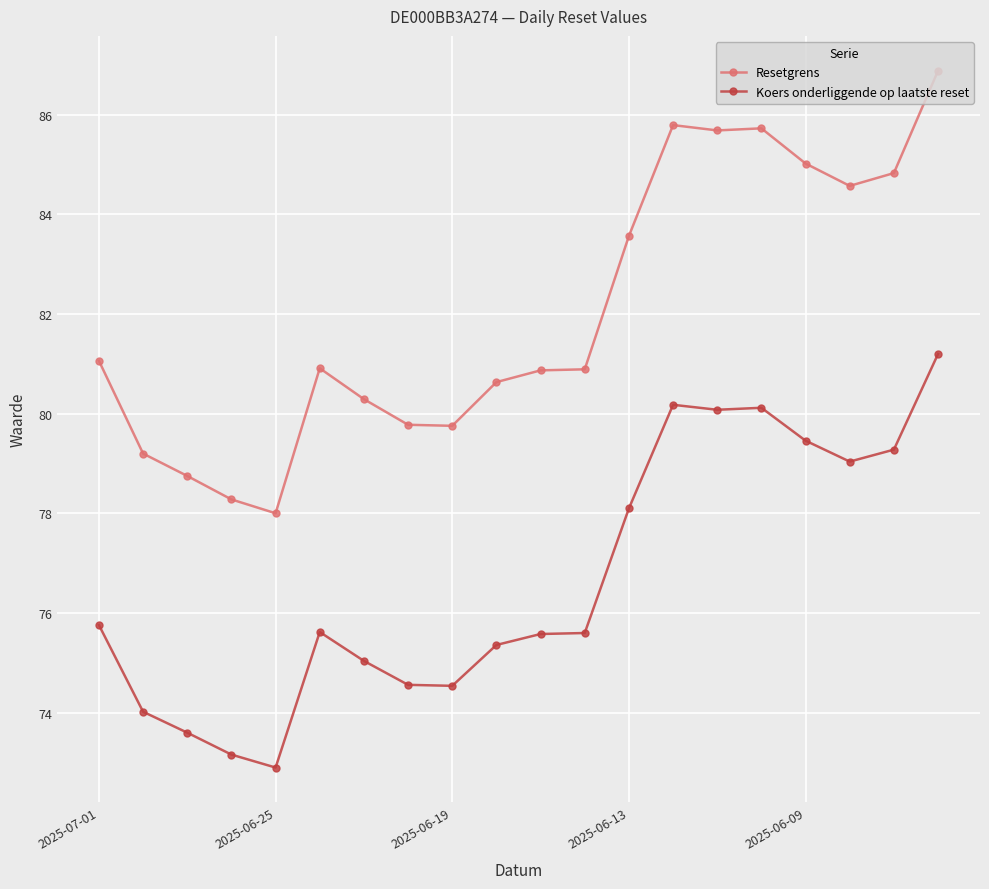

True or false: Koers onderliggende op laatste reset has more than 1 interior local peaks.

True